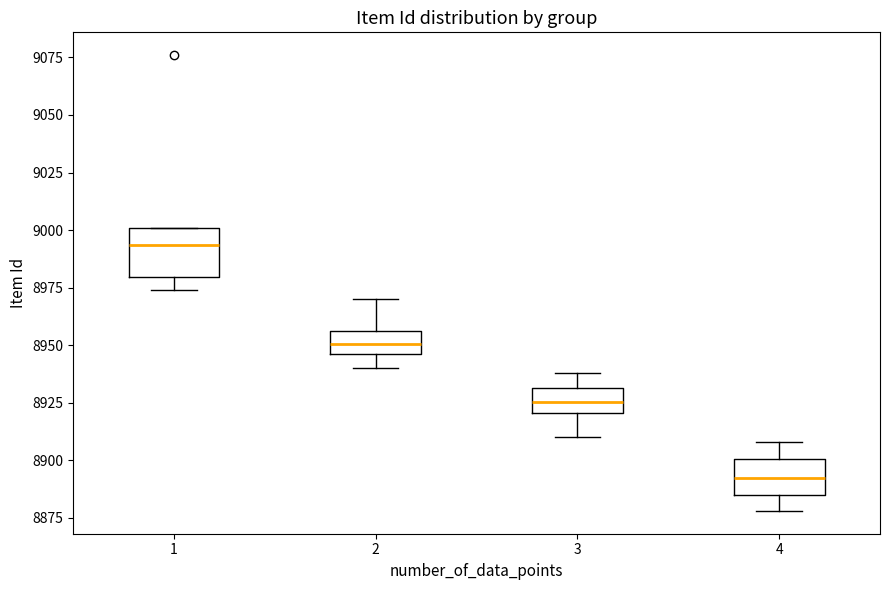

Where is the lower edge of the box at x = 3 on the y-axis? The values are not printed on the chart, so give them approximately, as read against the axis.

8920